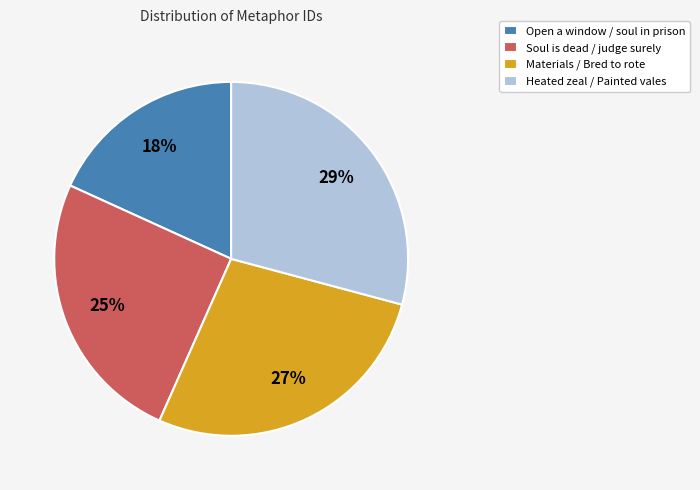

Count the number of slices in the pie.

4